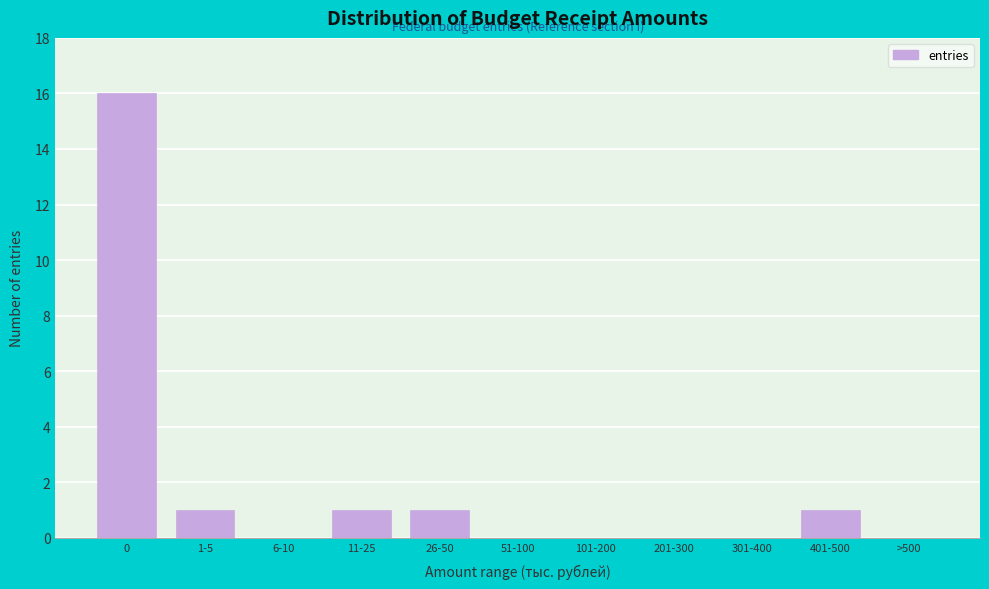

Reading left to right, transcribe all the data shown in this chart.

0=16	1-5=1	6-10=0	11-25=1	26-50=1	51-100=0	101-200=0	201-300=0	301-400=0	401-500=1	>500=0